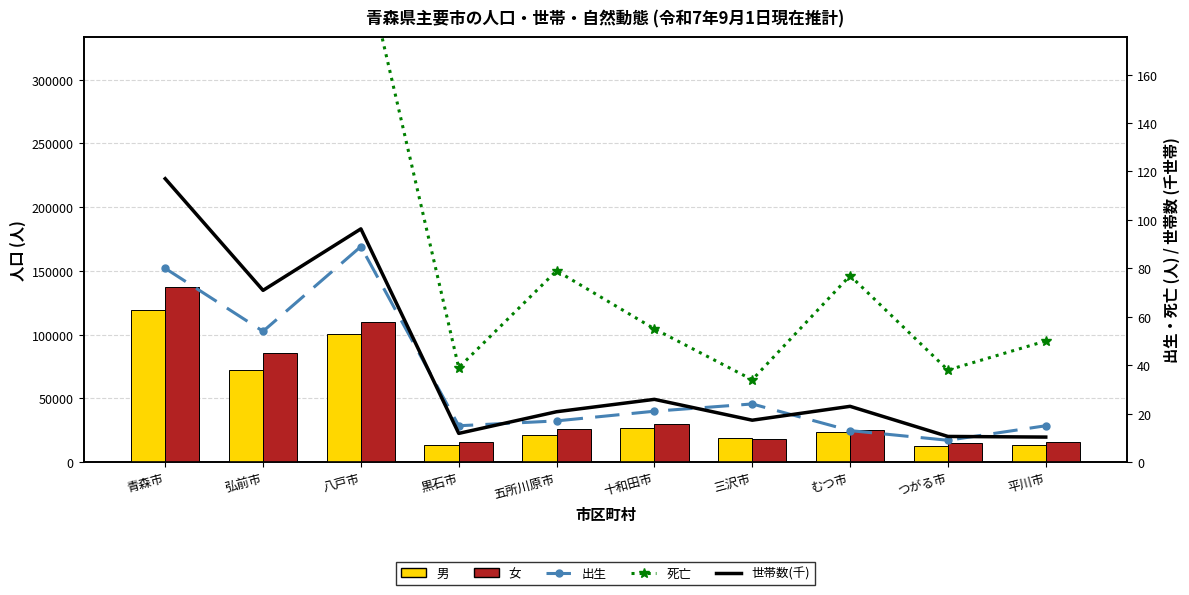

What is the value of the 世帯数(千) bar at the 4th from the left?

11.8